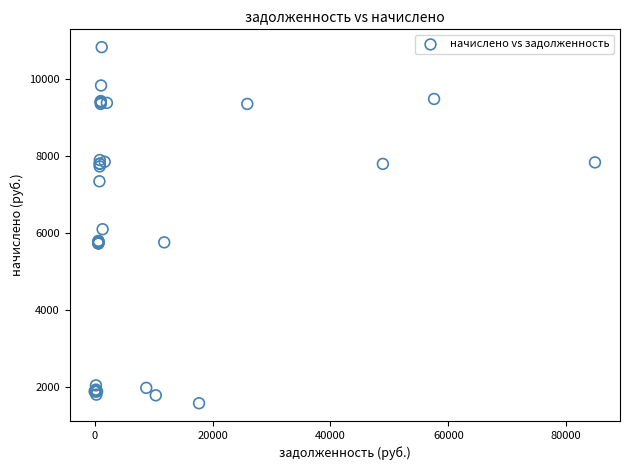

What Y value in the scatter plot is closest to 6199?

6094.4